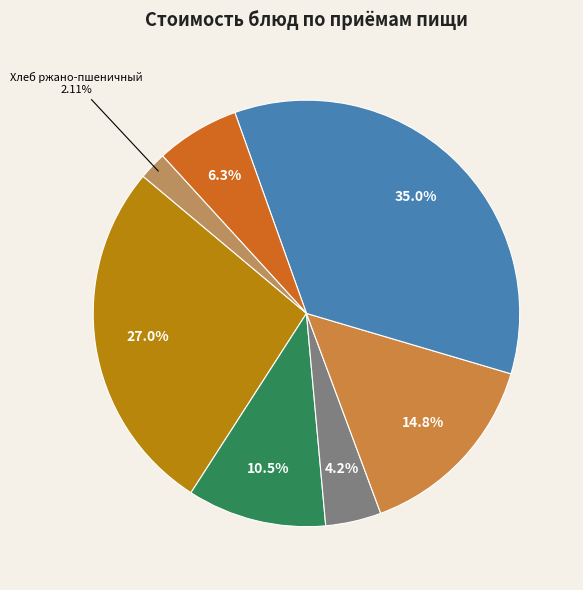

How many segments does this pie chart have?

7